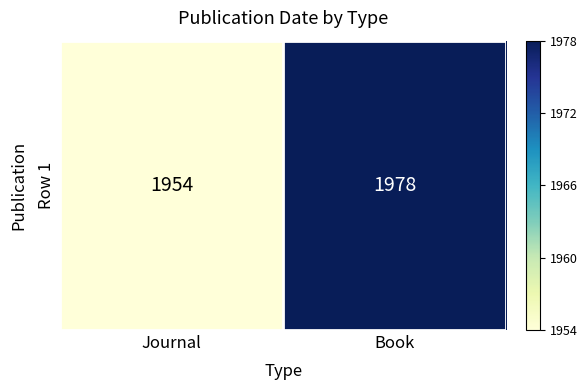

Which label corresponds to the largest value in the chart?

Book